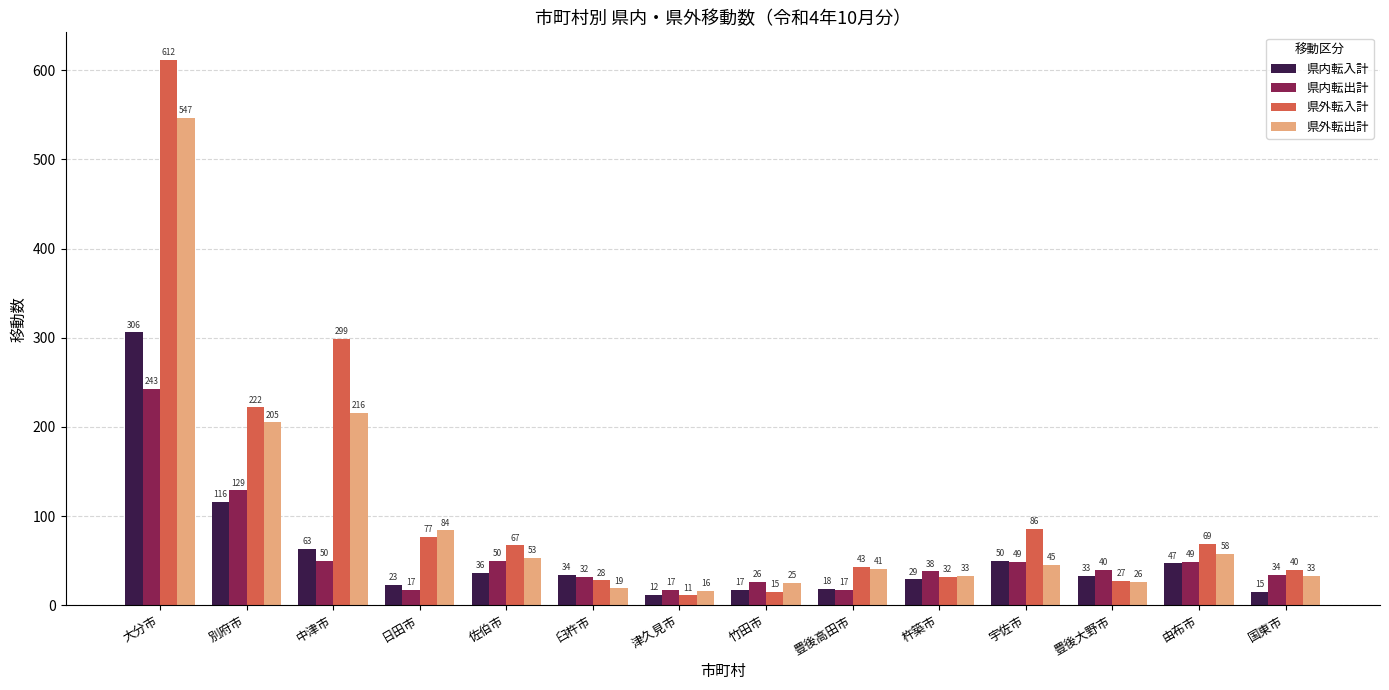

At which category does the chart reach its minimum across all series?

津久見市